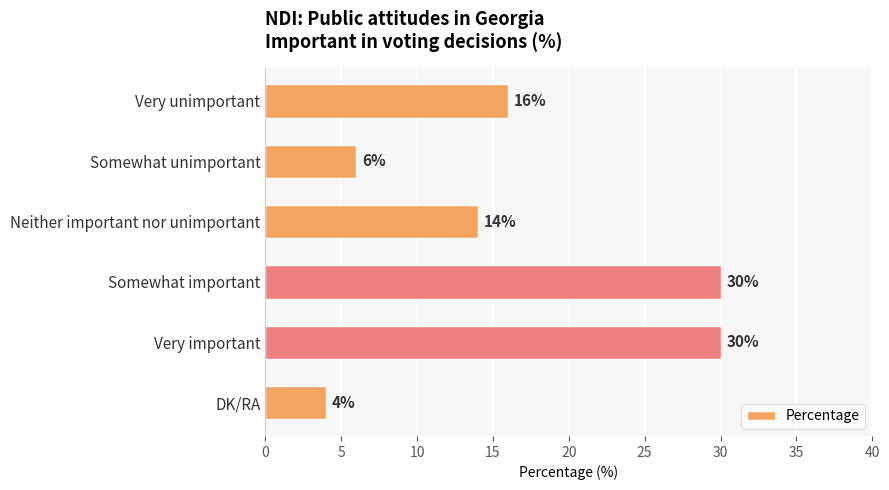

Are the bars horizontal?

Yes